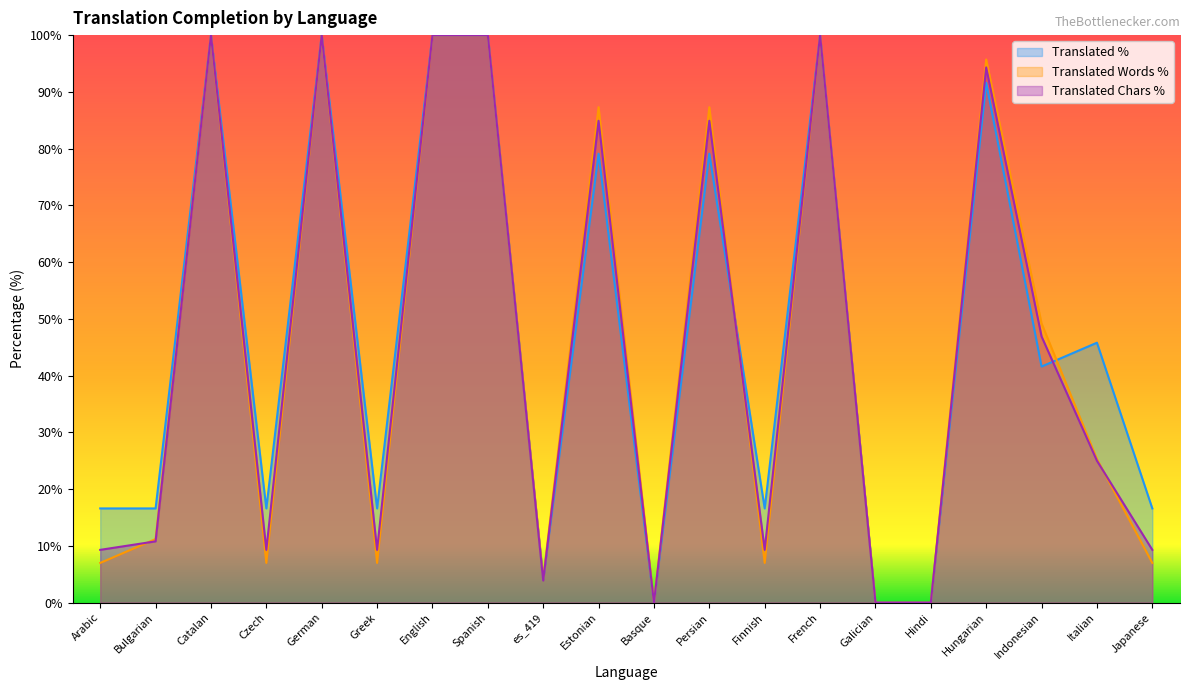

What is the sum of the translated_percent values at Arabic and Italian?

62.4